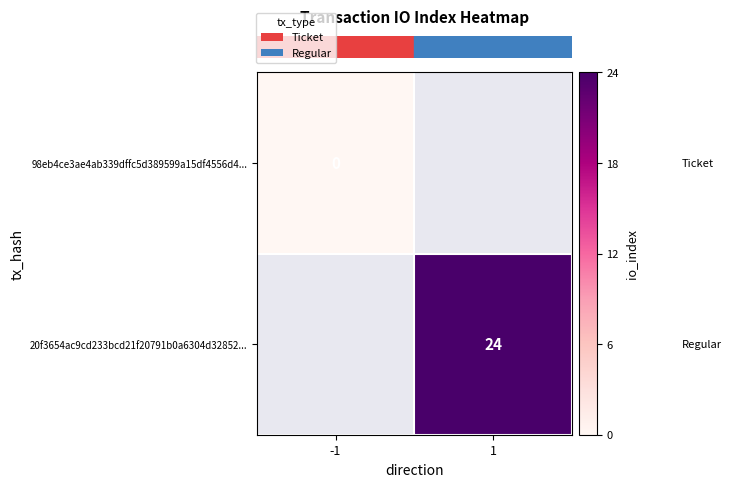

What is the greatest value displayed?

24.0